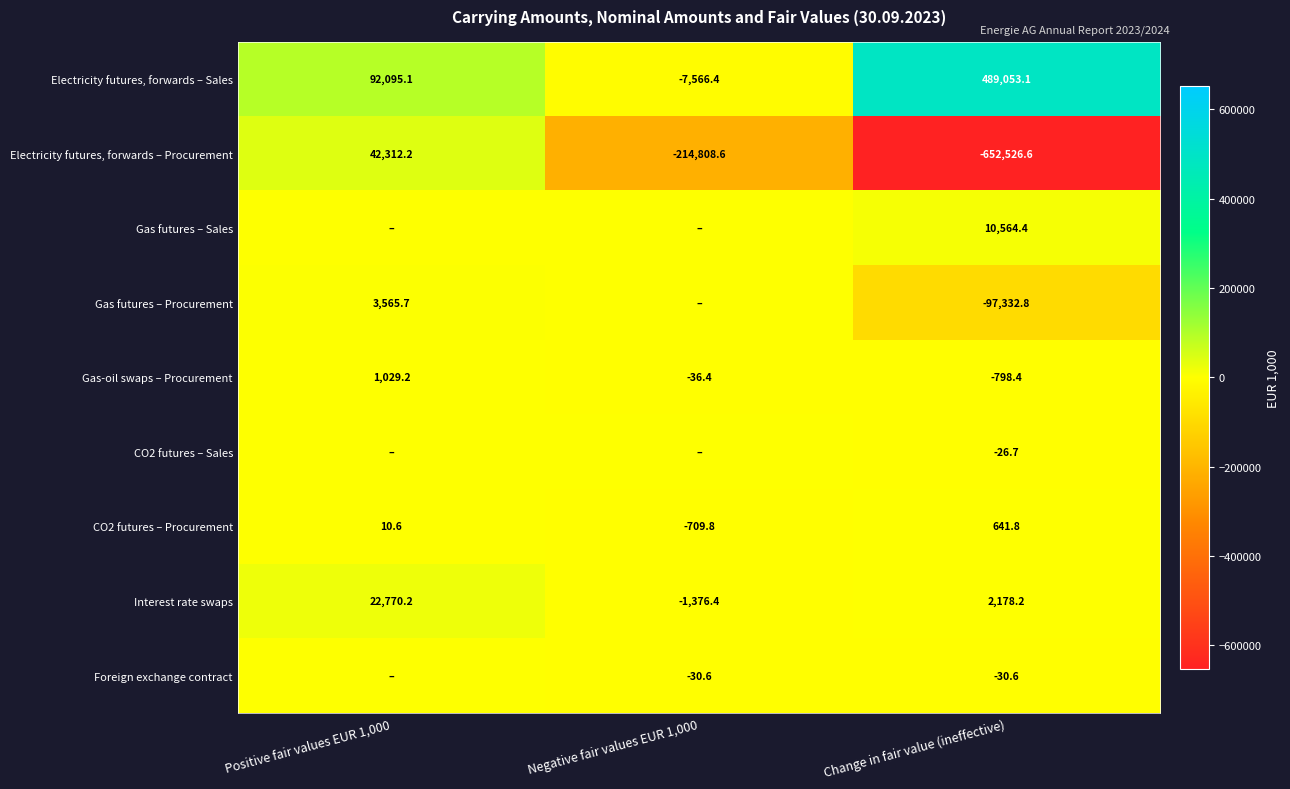

What is the difference between the maximum and minimum values in the Electricity futures, forwards – Sales series?

496619.5